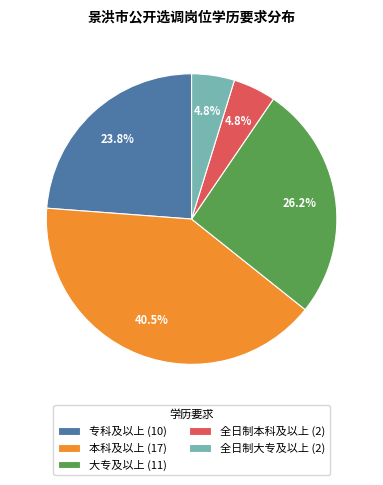

Does any single category account for the majority?

No